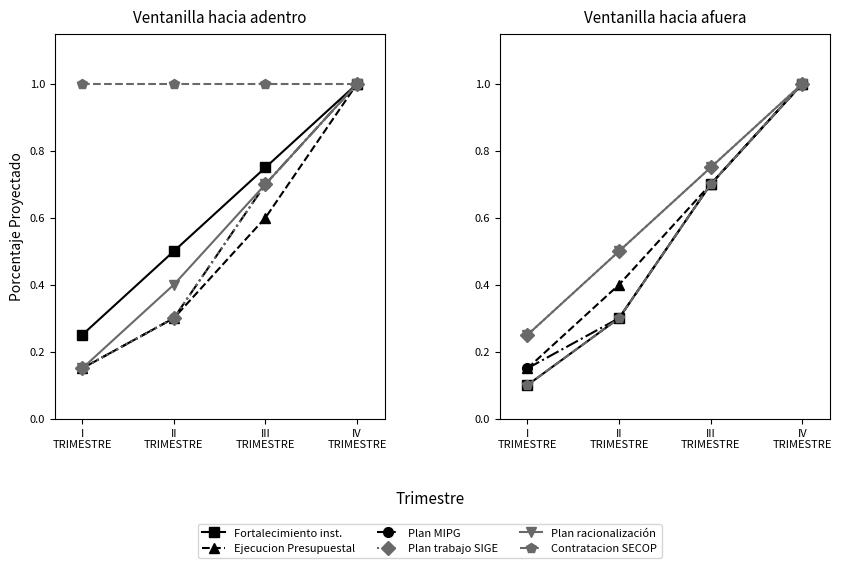

What is the sum of the Plan trabajo SIGE values at III TRIMESTRE and I TRIMESTRE?

0.8